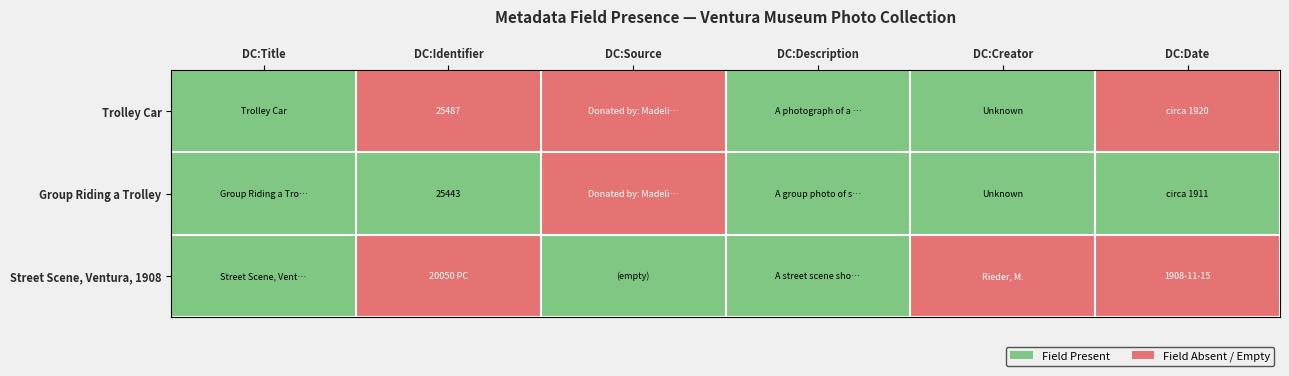

At how many categories does at least one series exceed 0?

6